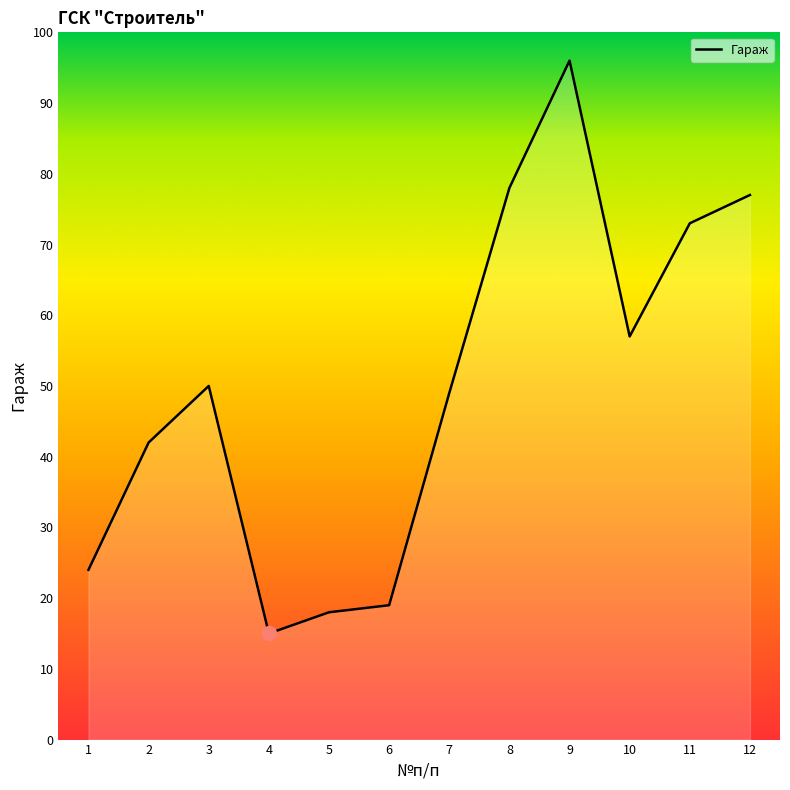

Which label corresponds to the smallest value in the chart?

4